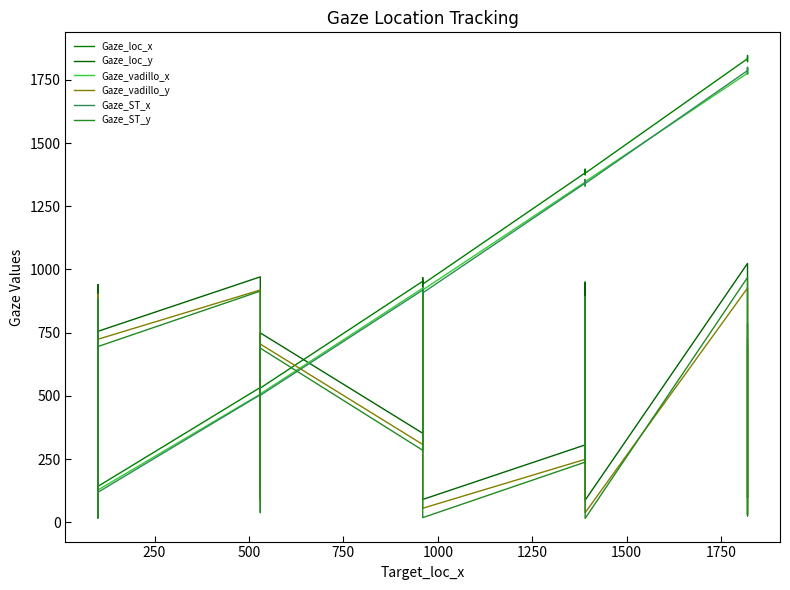

How many times do Gaze_loc_y and Gaze_loc_x cross each other?

7